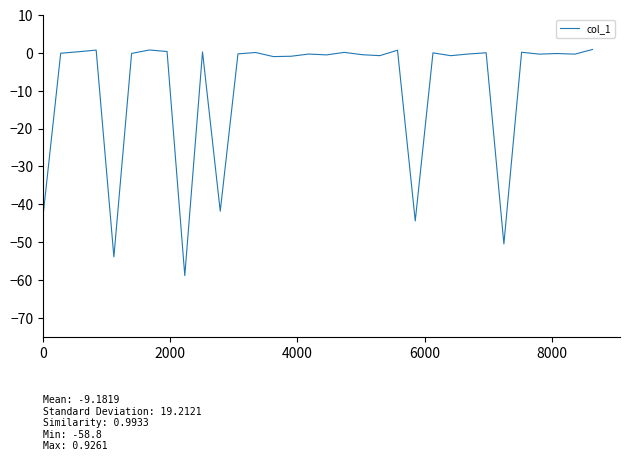

What is the difference between the maximum and minimum values?

59.8